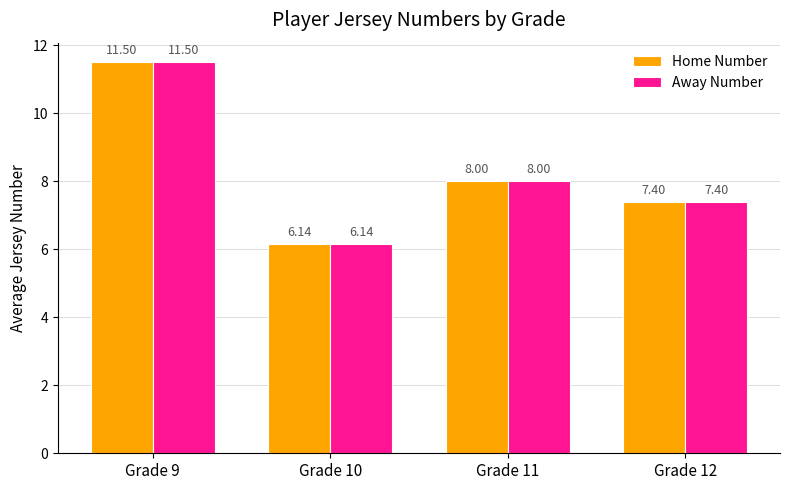

What is the difference between the maximum and minimum values in the Away Number series?

5.4